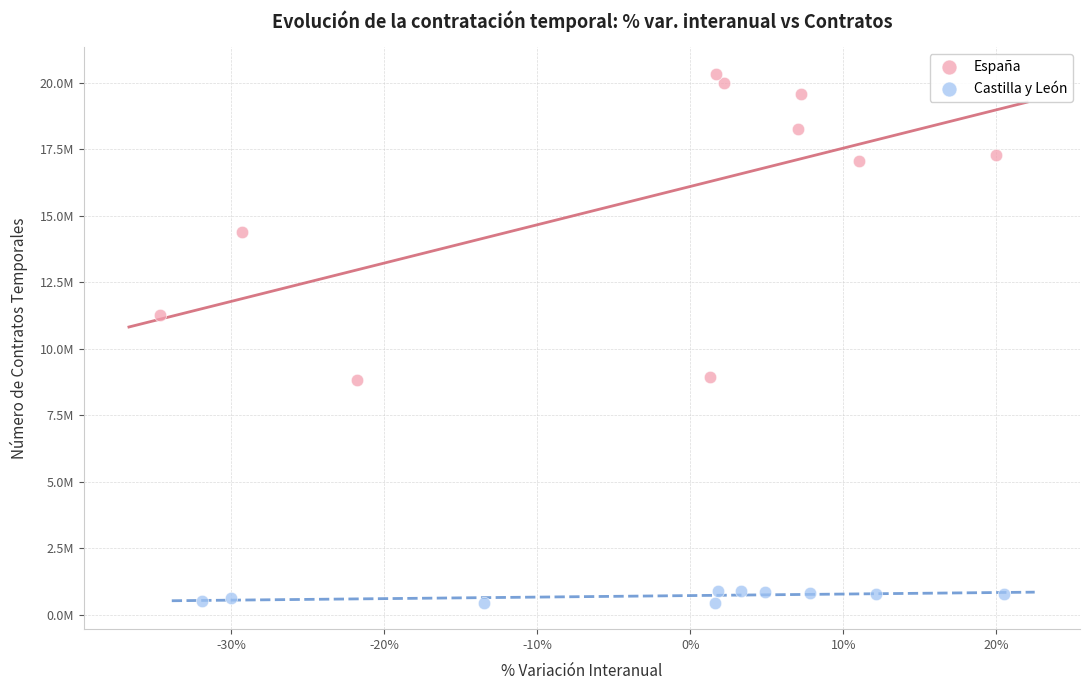

What are all the series names shown in the legend?

España, Castilla y León